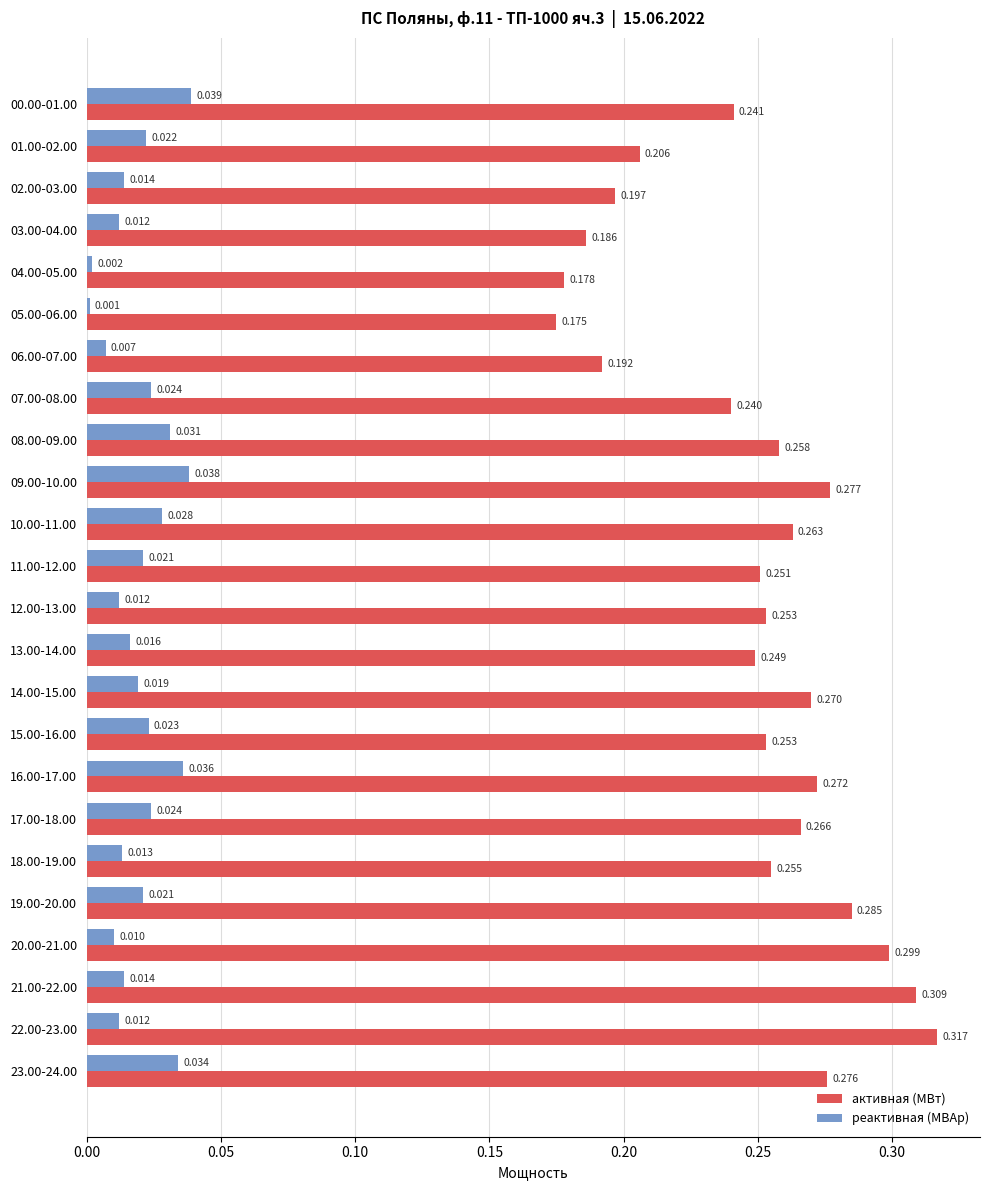

Which series has the largest range (max minus min)?

активная (МВт)